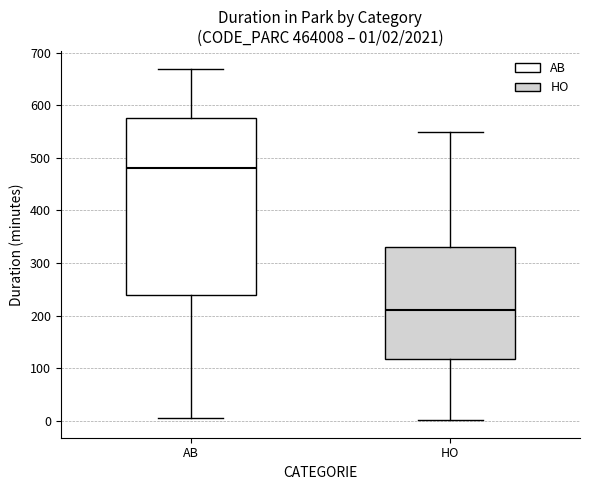

Which box is the tallest, from its lower edge to its upper edge?

AB